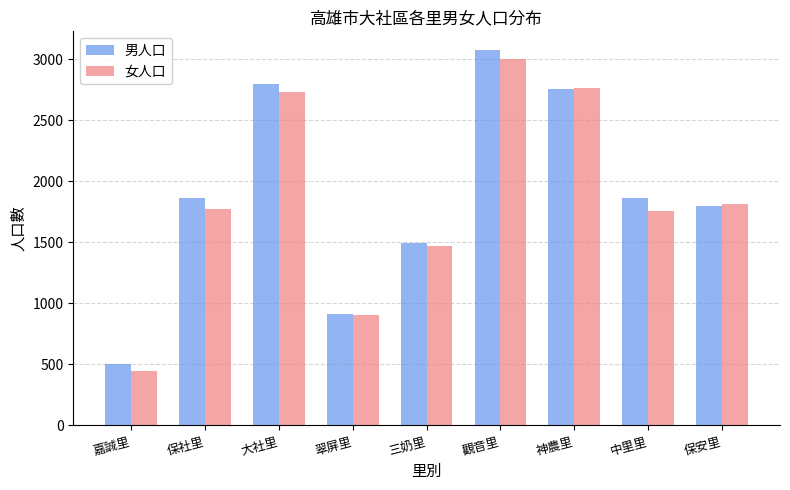

Count the number of data series in this chart.

2